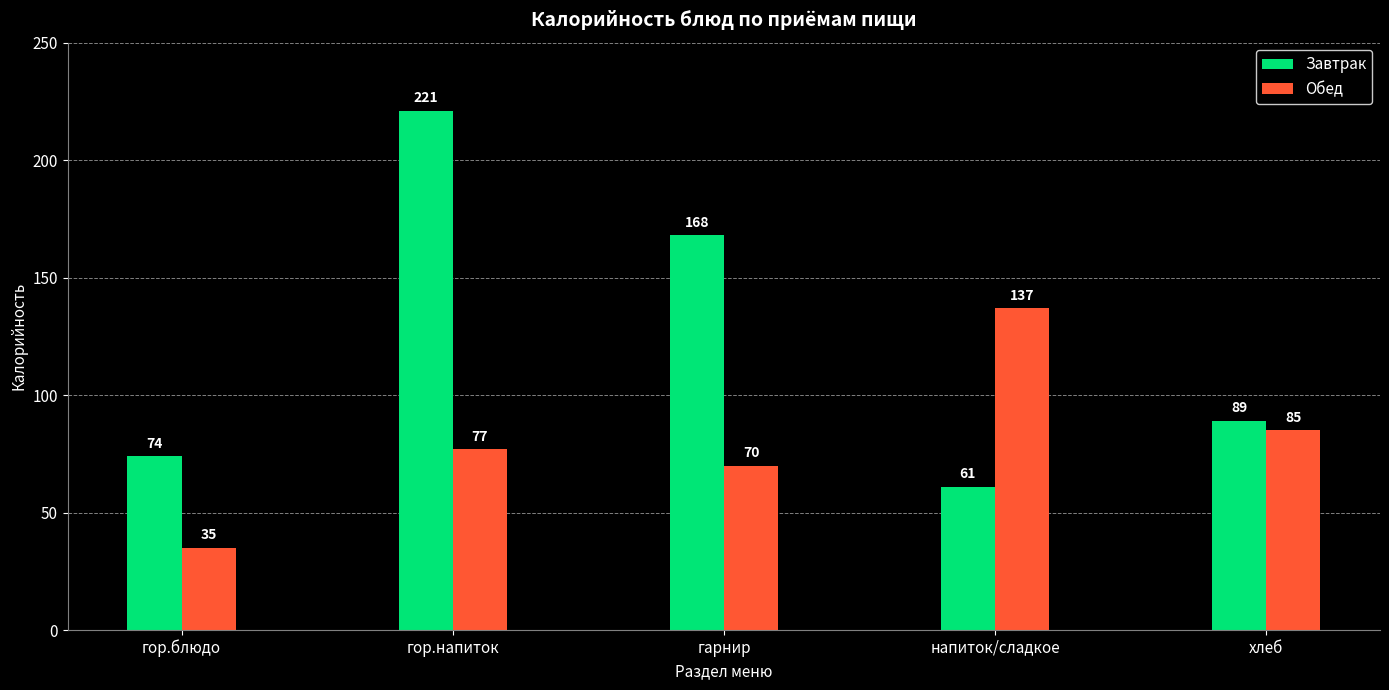

Rank the series by their maximum value, from lowest to highest.

Обед, Завтрак